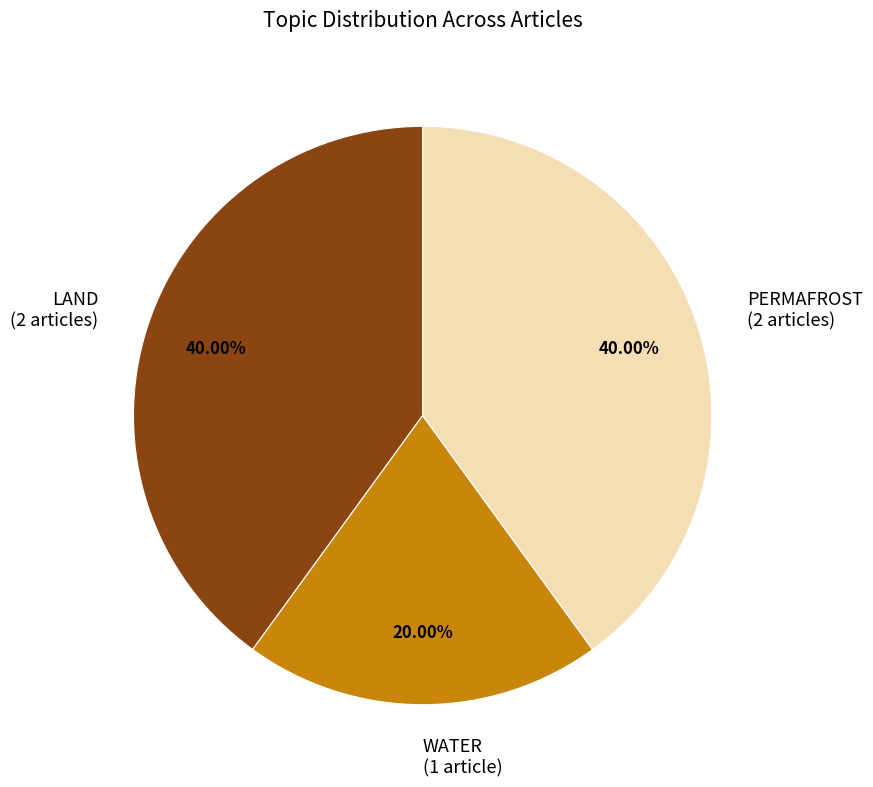

Which has a higher value, LAND (2 articles) or WATER (1 article)?

LAND (2 articles)